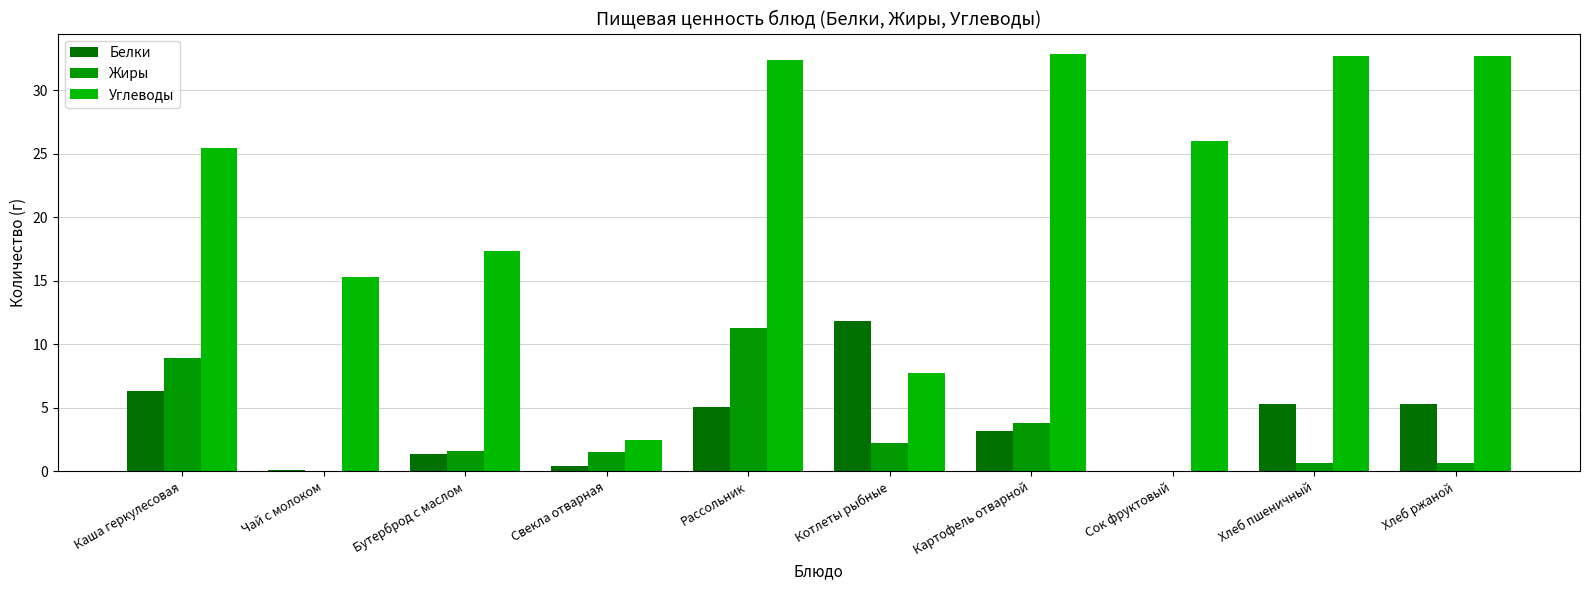

What is the label of the 4th bar from the left?

Свекла отварная